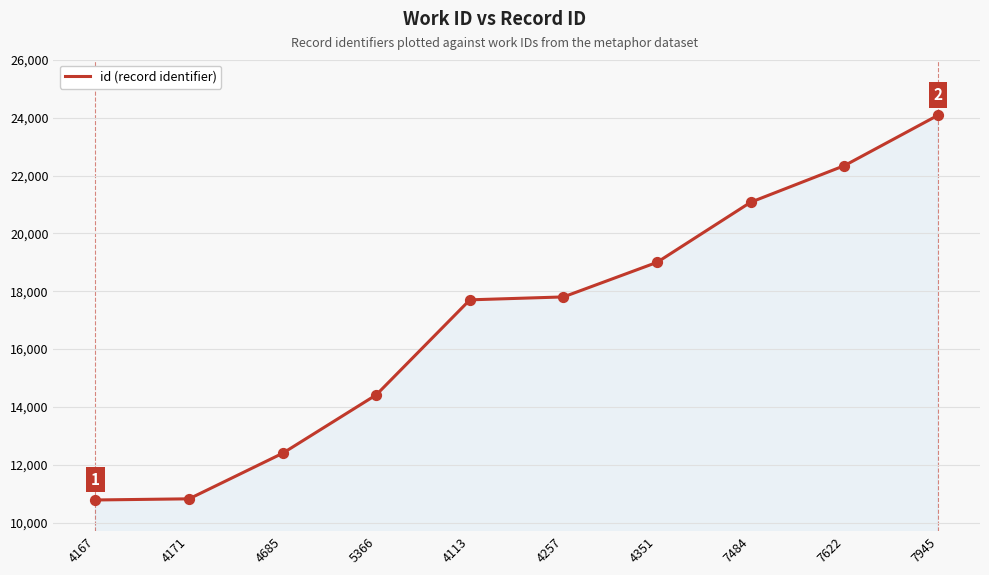

Which has a higher value, 4351 or 4113?

4351